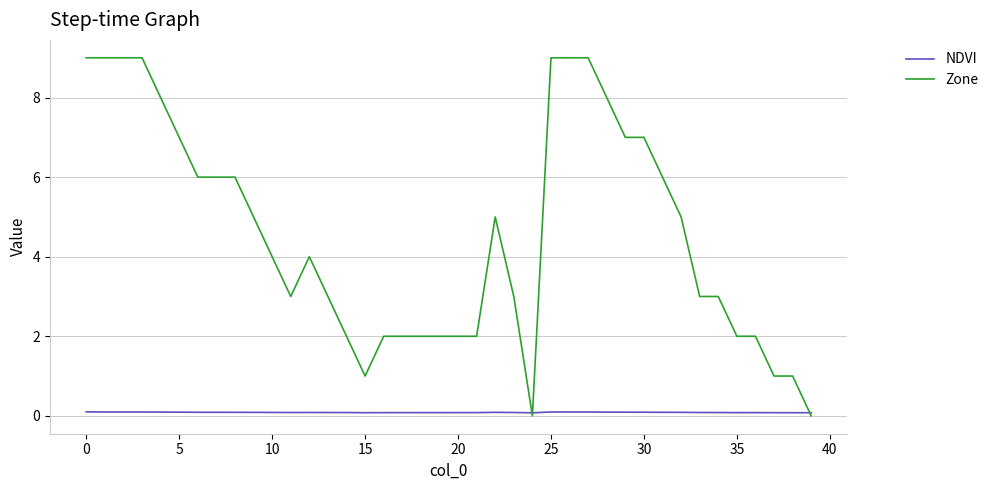

Which series has the widest spread of values?

Zone